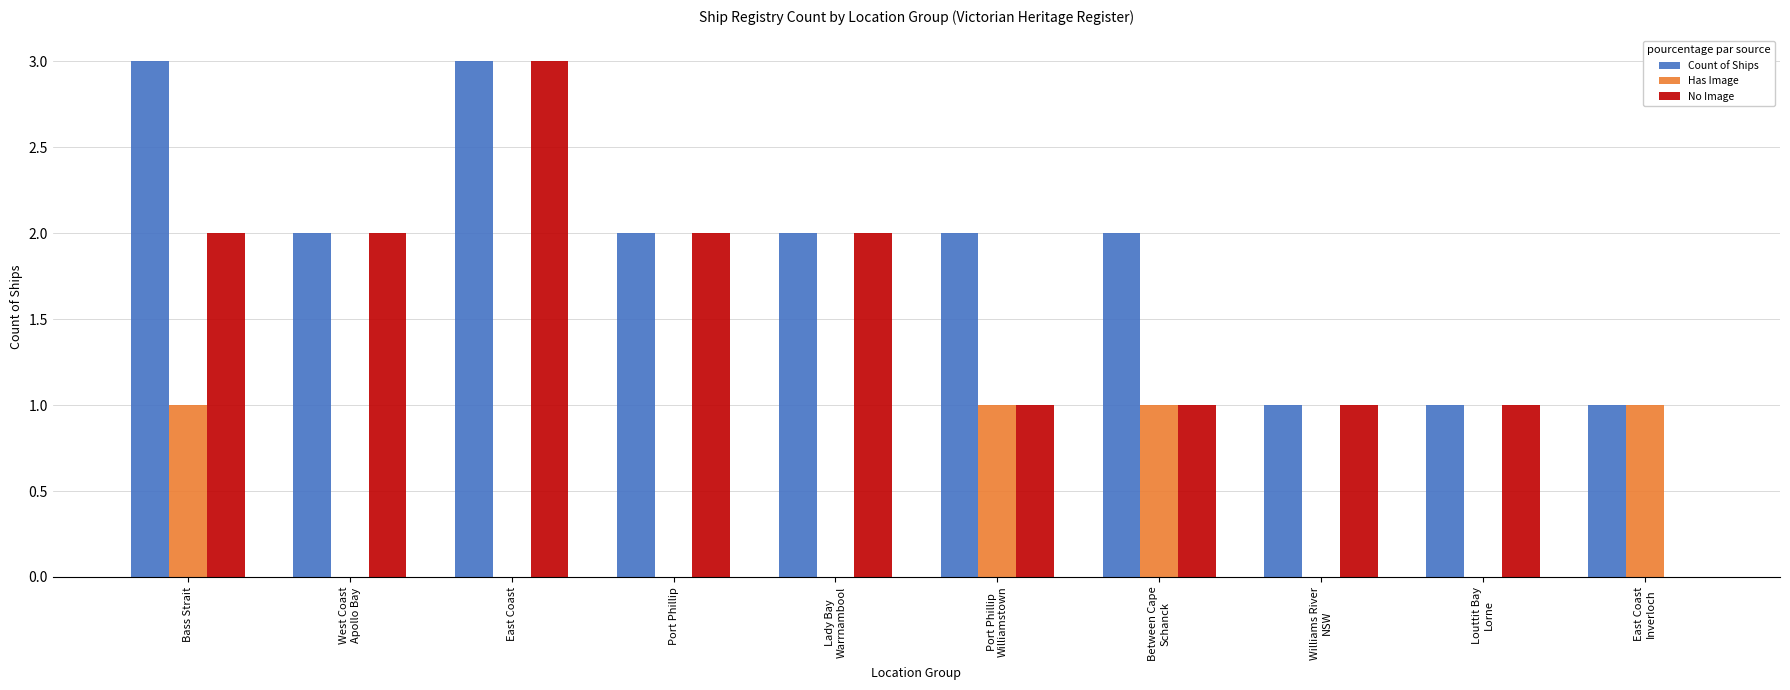

Read the Has Image value at Bass Strait.

1